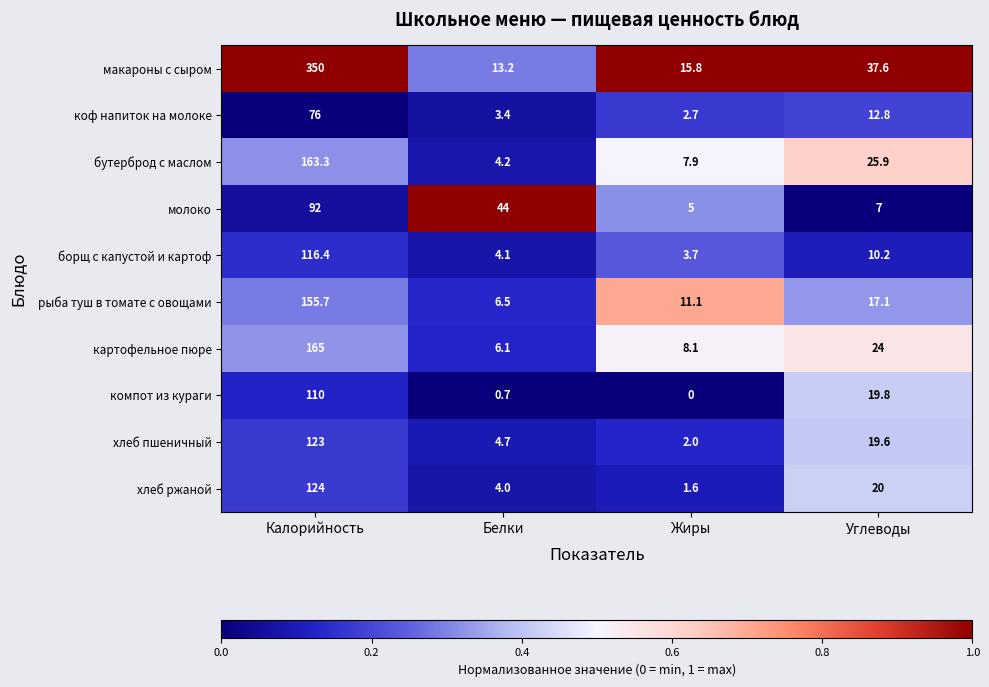

Which series has the largest range (max minus min)?

макароны с сыром